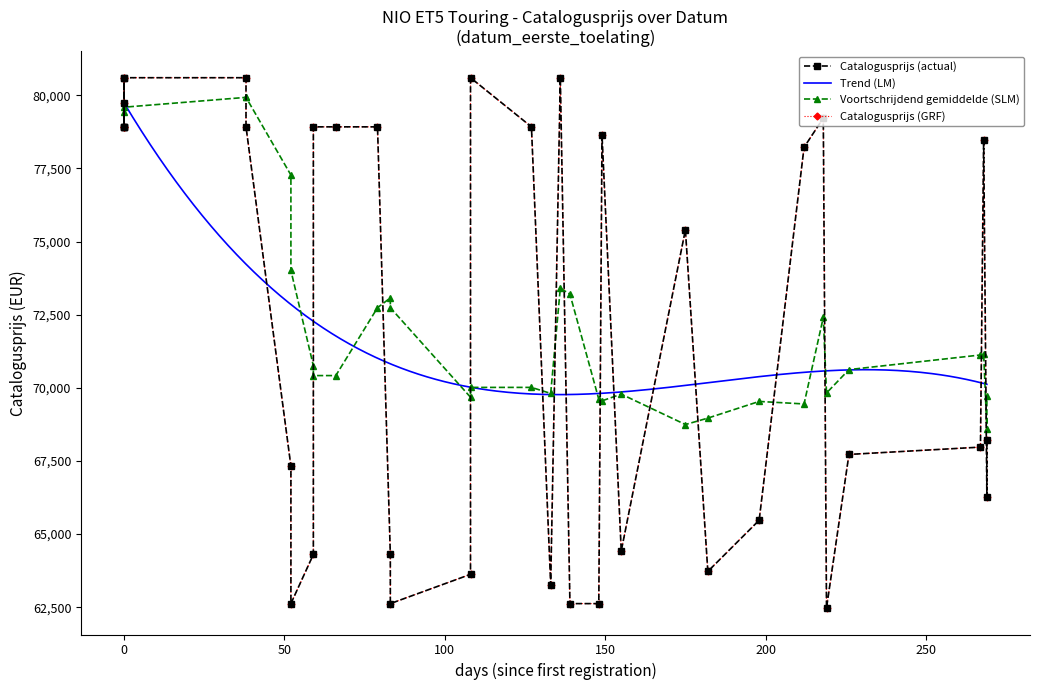

The chart shows a value of 30154 at 20240109. True or false?

False